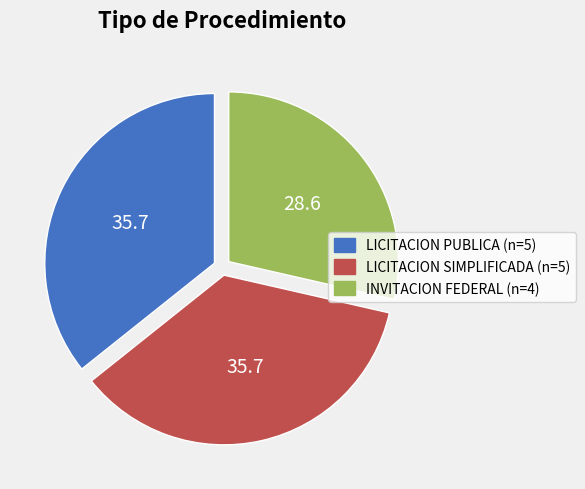

How many slices are in this pie chart?

3